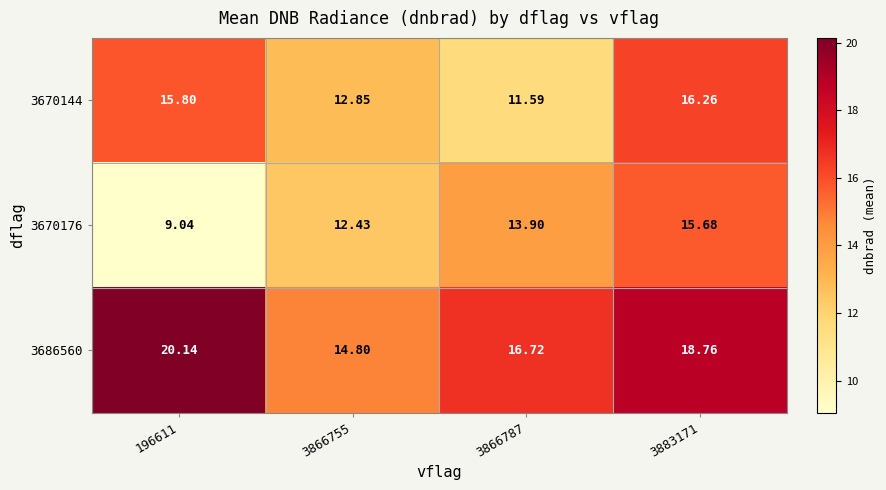

How many values in the 3670144 series exceed 15?

2